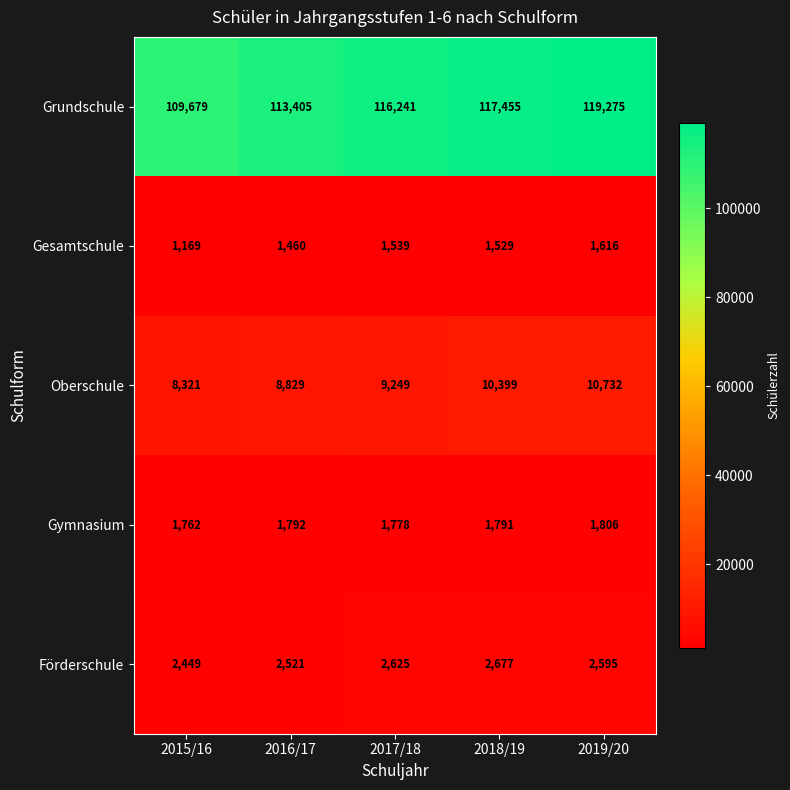

Reading right to left, transcribe all the data shown in this chart.

Grundschule: 119275	117455	116241	113405	109679
Gesamtschule: 1616	1529	1539	1460	1169
Oberschule: 10732	10399	9249	8829	8321
Gymnasium: 1806	1791	1778	1792	1762
Förderschule: 2595	2677	2625	2521	2449